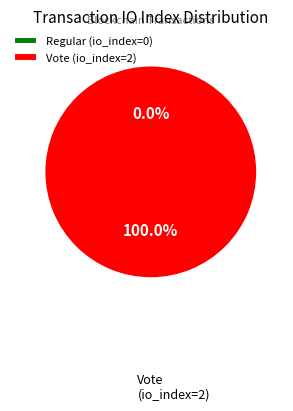

Between Regular and Vote, which is larger?

Vote